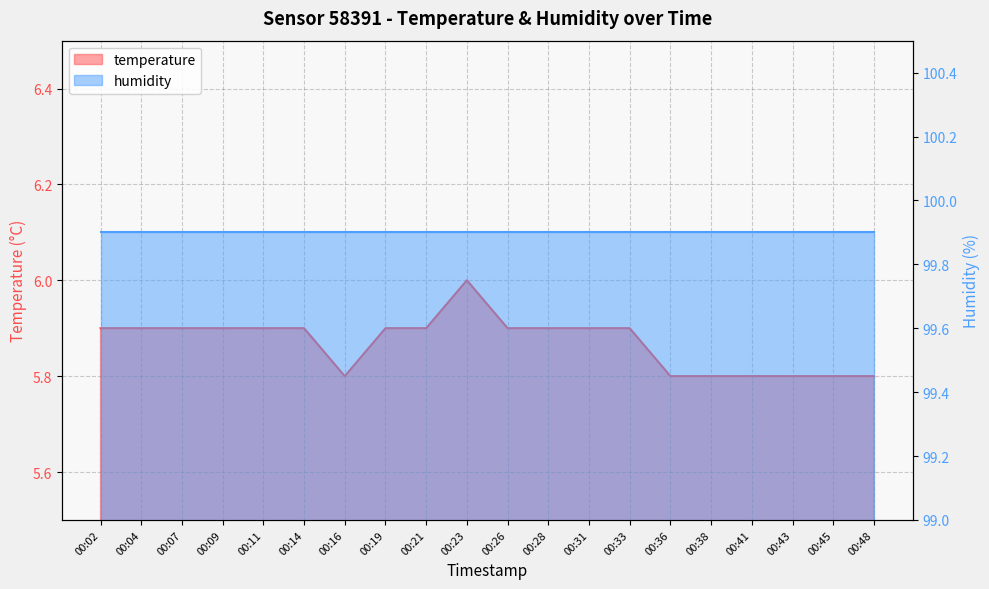

Reading right to left, extract all data points from this chart.

00:48=5.8	00:45=5.8	00:43=5.8	00:41=5.8	00:38=5.8	00:36=5.8	00:33=5.9	00:31=5.9	00:28=5.9	00:26=5.9	00:23=6.0	00:21=5.9	00:19=5.9	00:16=5.8	00:14=5.9	00:11=5.9	00:09=5.9	00:07=5.9	00:04=5.9	00:02=5.9